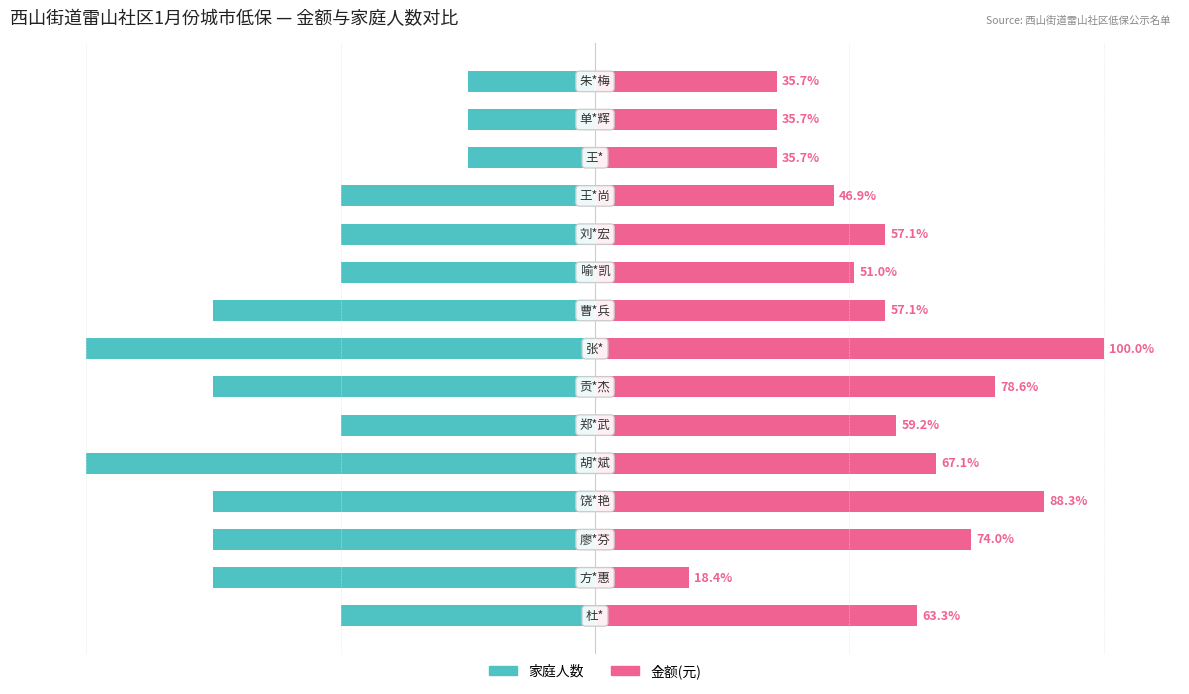

Between 7 and 11, which series saw the biggest shift?

金额(元)